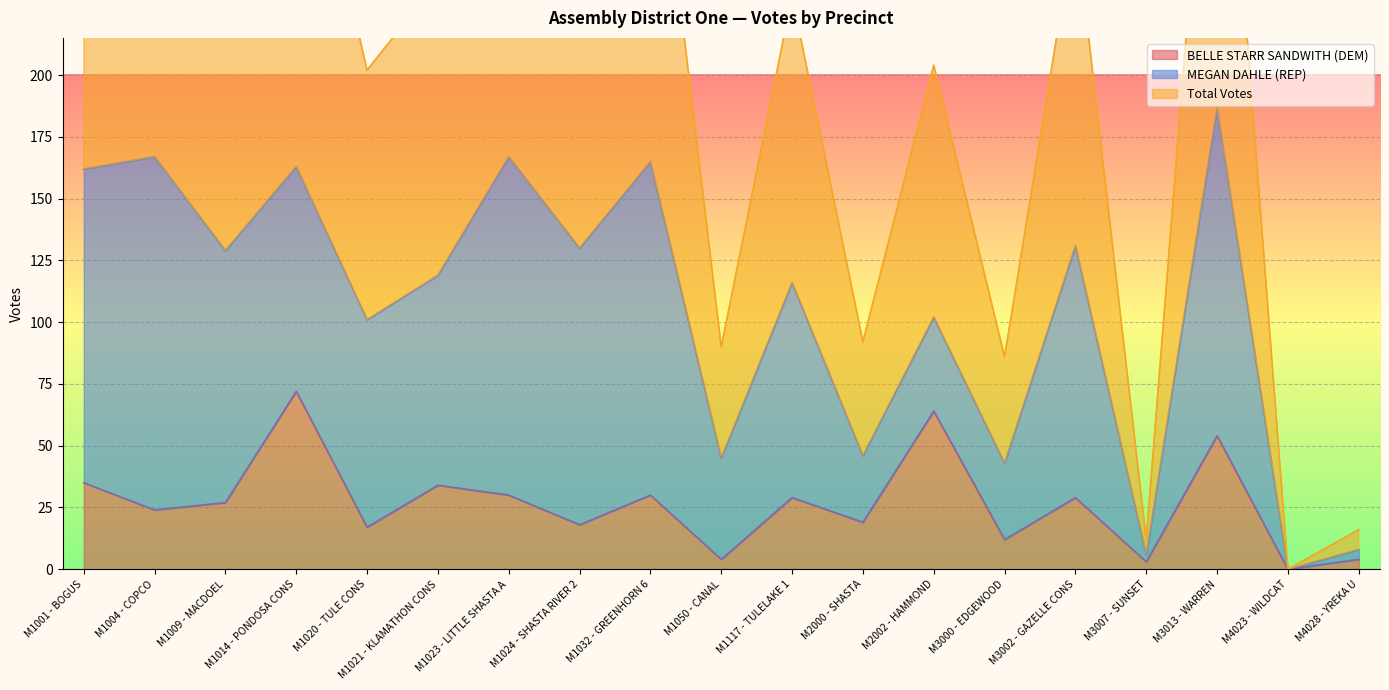

What is the difference between the maximum and minimum values in the BELLE STARR SANDWITH (DEM) series?

72